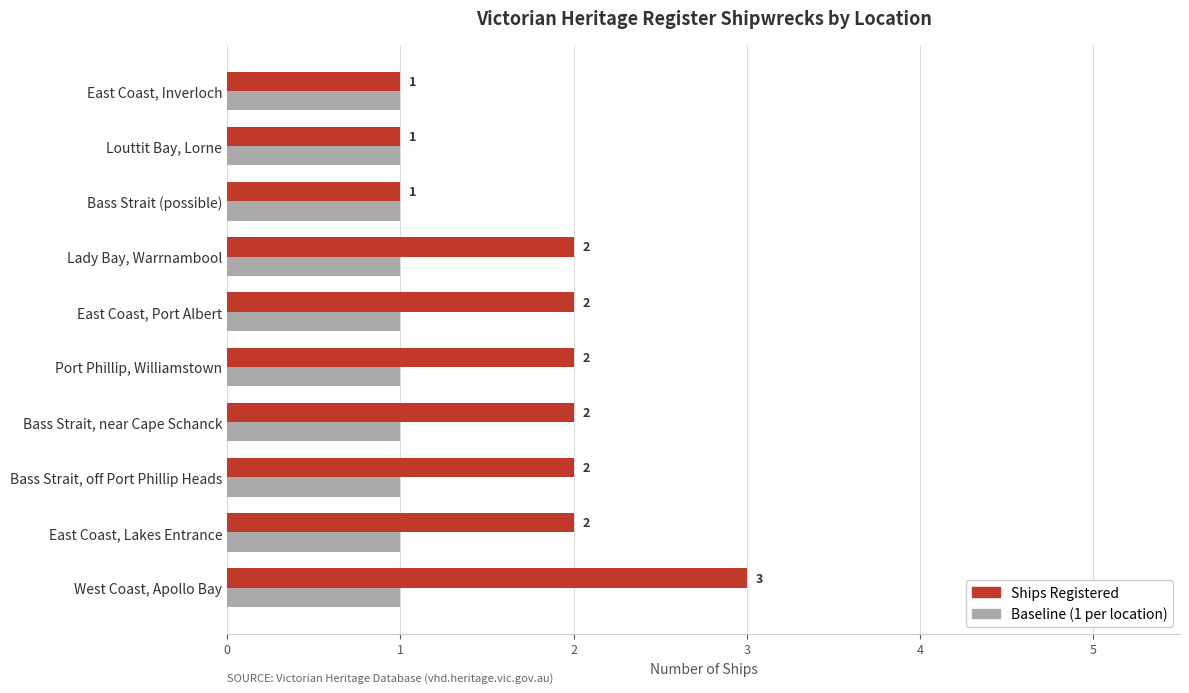

How many series are shown in this chart?

2